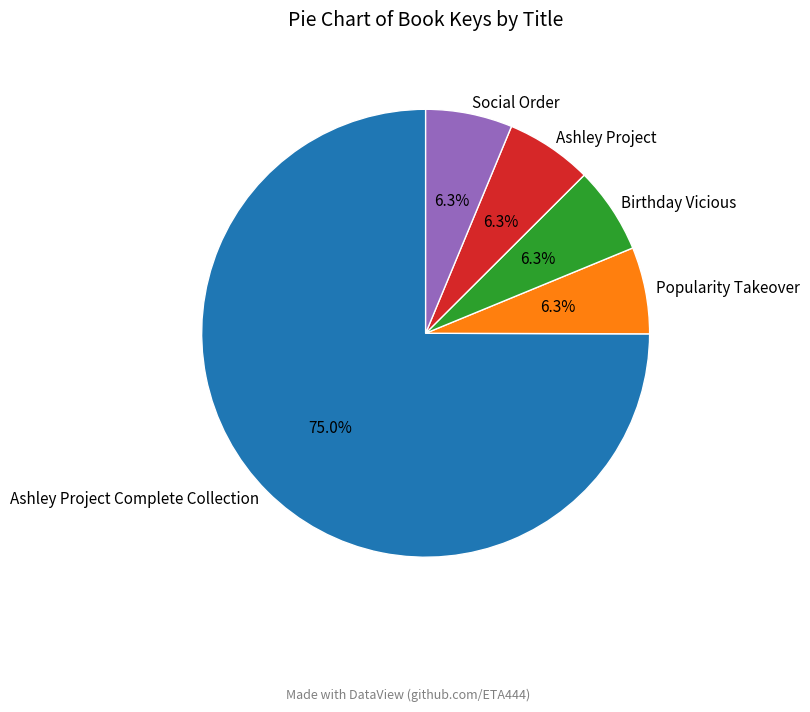

Is it true that Birthday Vicious is 12% of the pie?

False